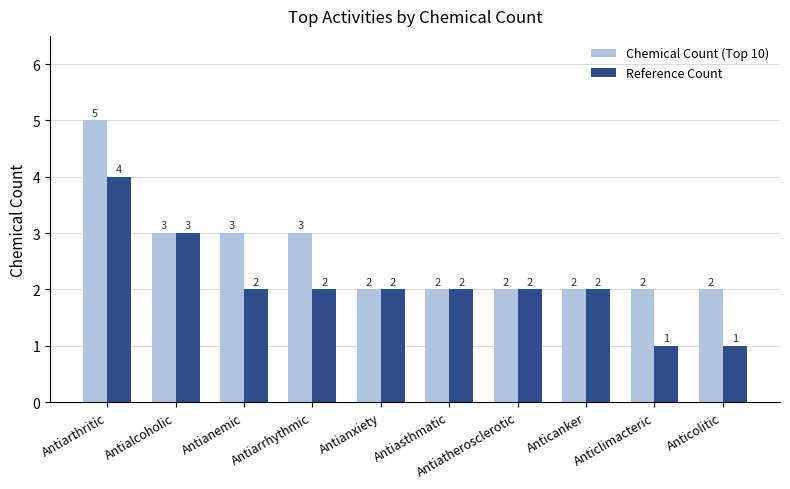

Reading right to left, what are all the values shown in this chart?

Chemical Count (Top 10): 2	2	2	2	2	2	3	3	3	5
Reference Count: 1	1	2	2	2	2	2	2	3	4